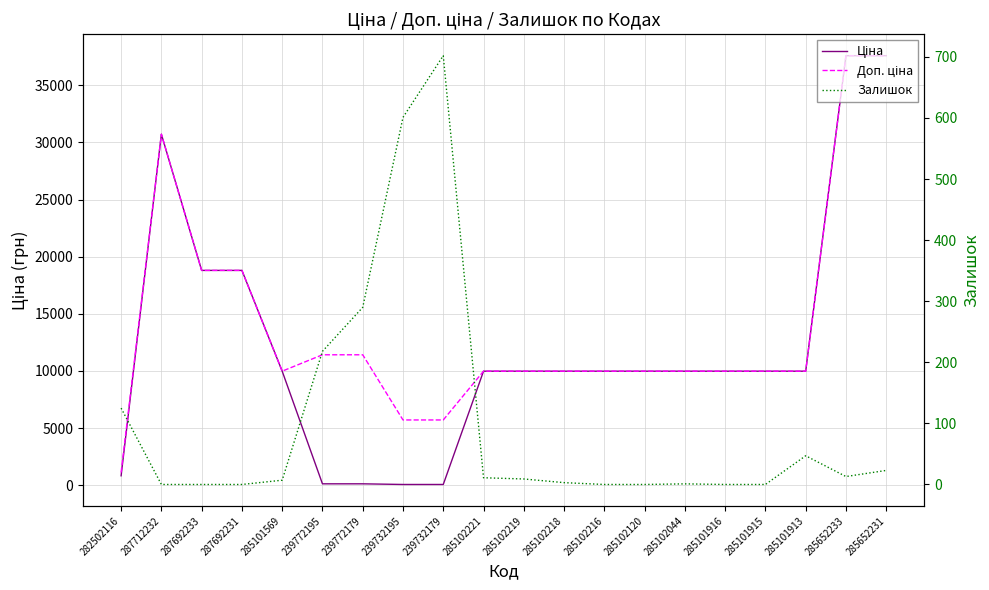

What is the total value across all series at 285101913?

19997.0